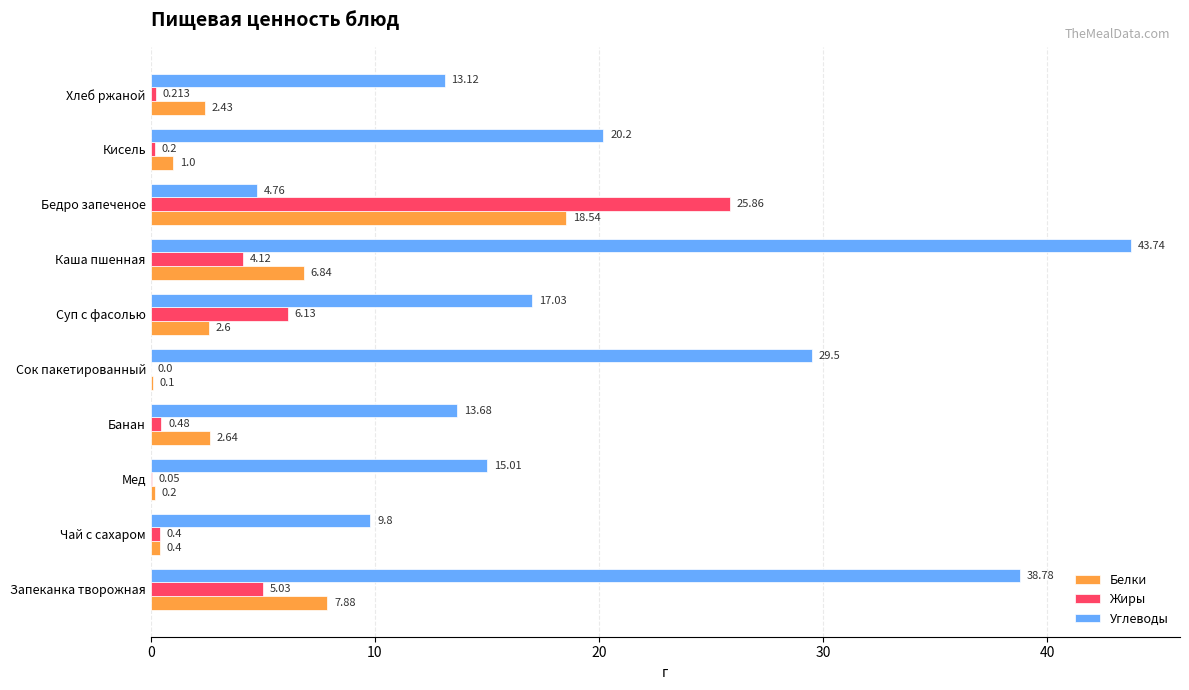

Which series has the widest spread of values?

Углеводы